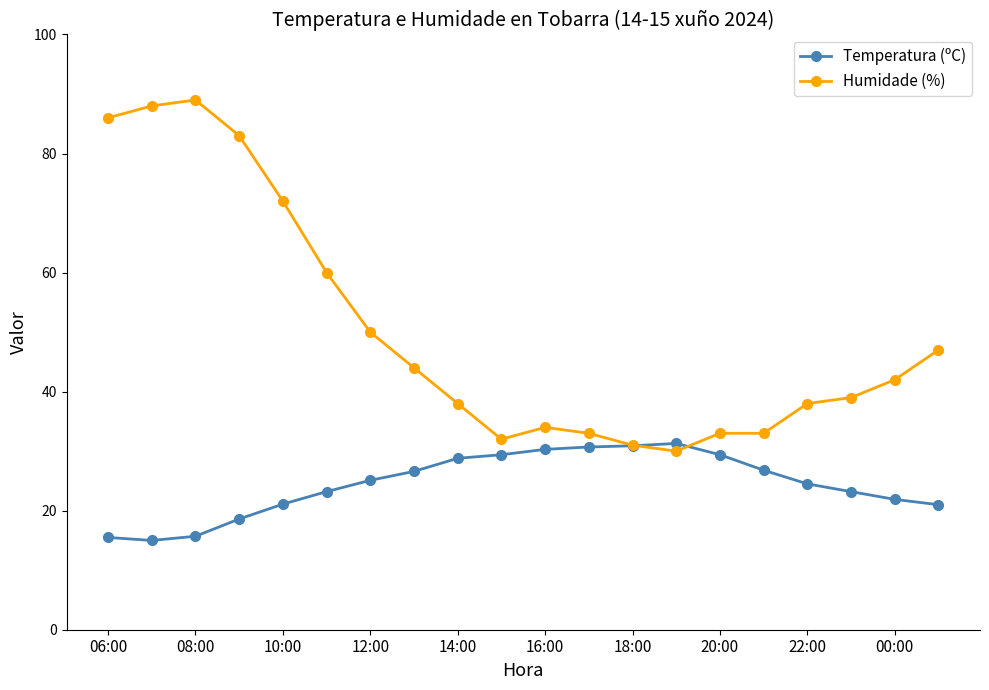

Which series has the largest total across all categories?

Humidade (%)